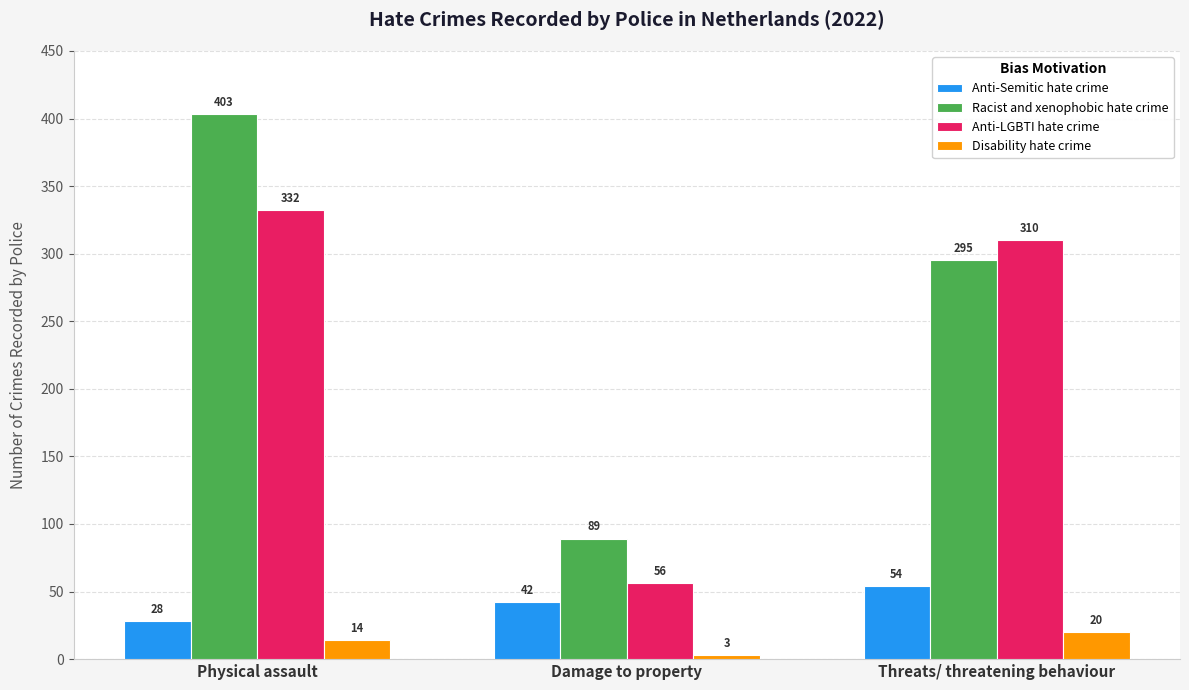

At which label is Disability hate crime closest to 11?

Physical assault